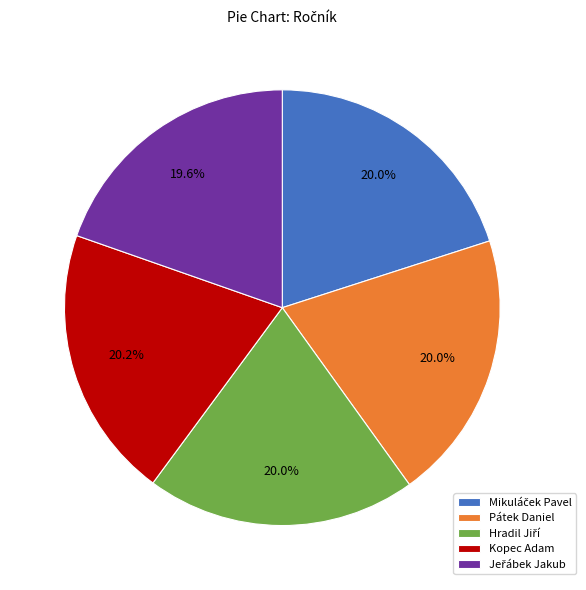

True or false: Pátek Daniel accounts for 20% of the total.

True